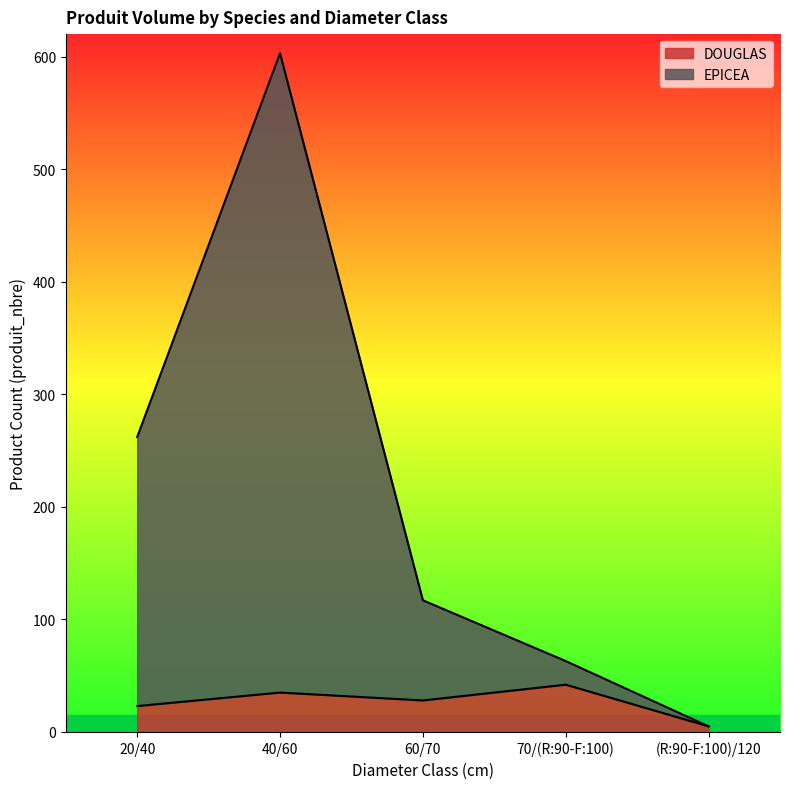

Count the number of data series in this chart.

2